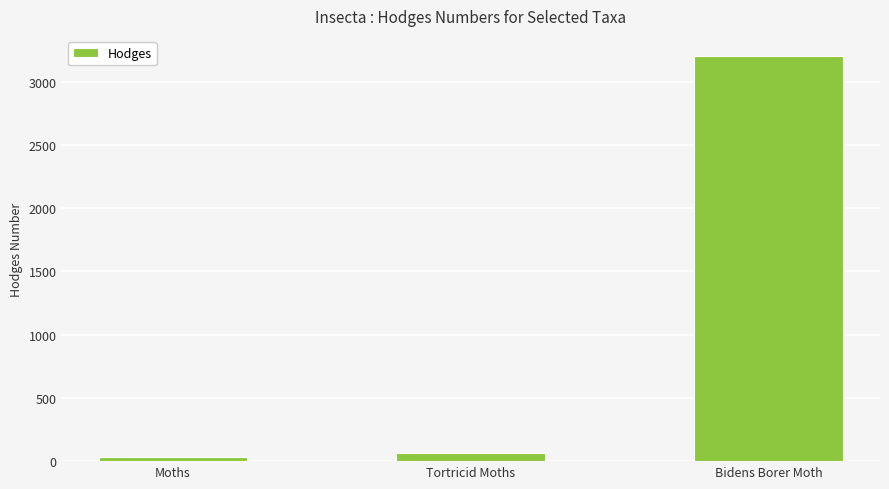

Rank the categories by value from highest to lowest.

Bidens Borer Moth, Tortricid Moths, Moths